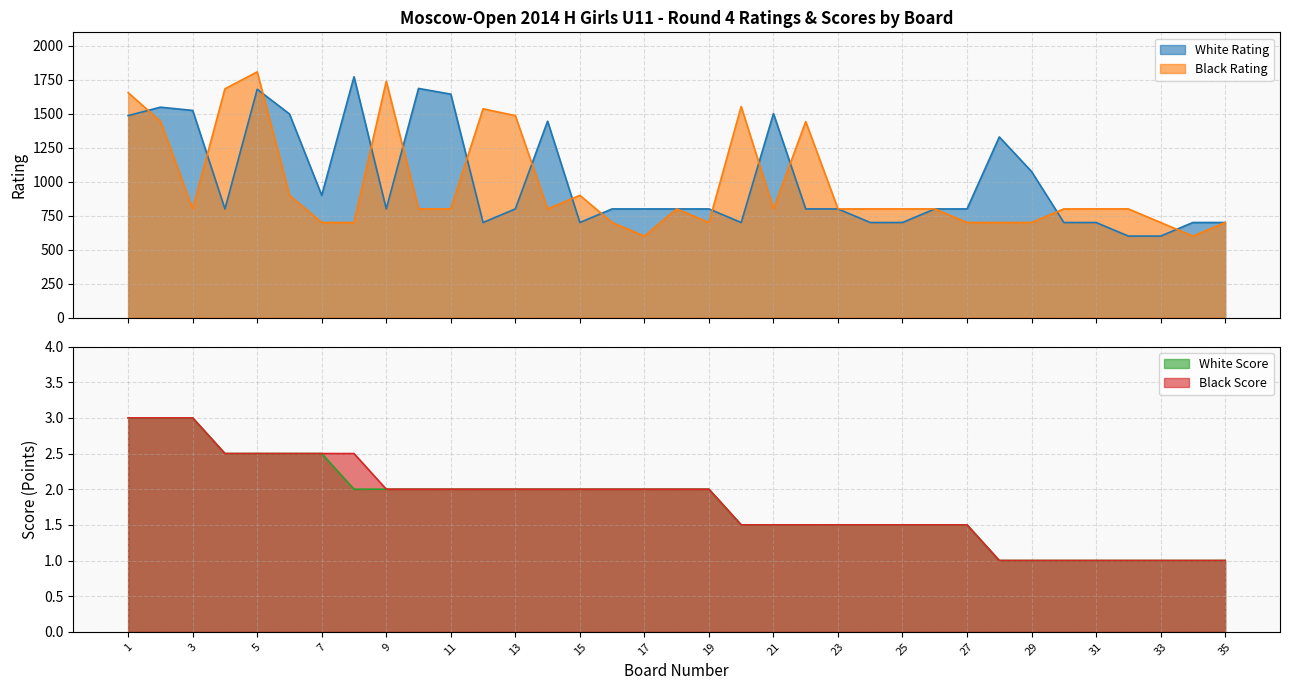

Reading left to right, list all the values displayed in this chart.

White Rating: 1=1487.0	2=1549.0	3=1525.0	4=800.0	5=1681.0	6=1499.0	7=900.0	8=1773.0	9=800.0	10=1687.0	11=1645.0	12=700.0	13=800.0	14=1446.0	15=700.0	16=800.0	17=800.0	18=800.0	19=800.0	20=700.0	21=1502.0	22=800.0	23=800.0	24=700.0	25=700.0	26=800.0	27=800.0	28=1330.0	29=1075.0	30=700.0	31=700.0	32=600.0	33=600.0	34=700.0	35=700.0
Black Rating: 1=1656.0	2=1446.0	3=800.0	4=1684.0	5=1809.0	6=900.0	7=700.0	8=700.0	9=1740.0	10=800.0	11=800.0	12=1537.0	13=1487.0	14=800.0	15=900.0	16=700.0	17=600.0	18=800.0	19=700.0	20=1554.0	21=800.0	22=1443.0	23=800.0	24=800.0	25=800.0	26=800.0	27=700.0	28=700.0	29=700.0	30=800.0	31=800.0	32=800.0	33=700.0	34=600.0	35=700.0
White Score: 1=3.0	2=3.0	3=3.0	4=2.5	5=2.5	6=2.5	7=2.5	8=2.0	9=2.0	10=2.0	11=2.0	12=2.0	13=2.0	14=2.0	15=2.0	16=2.0	17=2.0	18=2.0	19=2.0	20=1.5	21=1.5	22=1.5	23=1.5	24=1.5	25=1.5	26=1.5	27=1.5	28=1.0	29=1.0	30=1.0	31=1.0	32=1.0	33=1.0	34=1.0	35=1.0
Black Score: 1=3.0	2=3.0	3=3.0	4=2.5	5=2.5	6=2.5	7=2.5	8=2.5	9=2.0	10=2.0	11=2.0	12=2.0	13=2.0	14=2.0	15=2.0	16=2.0	17=2.0	18=2.0	19=2.0	20=1.5	21=1.5	22=1.5	23=1.5	24=1.5	25=1.5	26=1.5	27=1.5	28=1.0	29=1.0	30=1.0	31=1.0	32=1.0	33=1.0	34=1.0	35=1.0